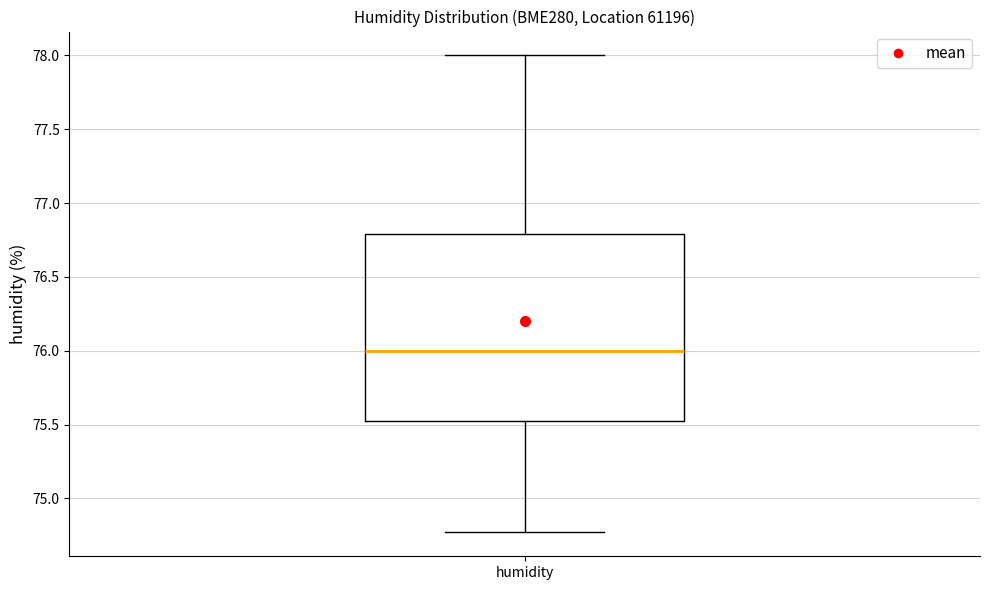

Read this box plot against the y-axis: the position of the median line, the range covered by the box, and the ends of both whiskers. The values are not printed on the chart, so give them approximately, as read against the axis.

median 76.00, box 75.55 to 76.80, whiskers 74.75 to 78.00